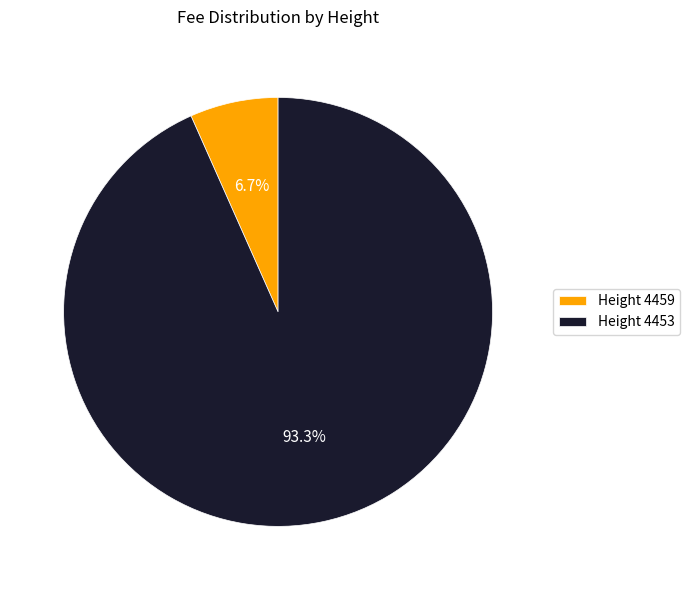

Which has a higher value, Height 4459 or Height 4453?

Height 4453